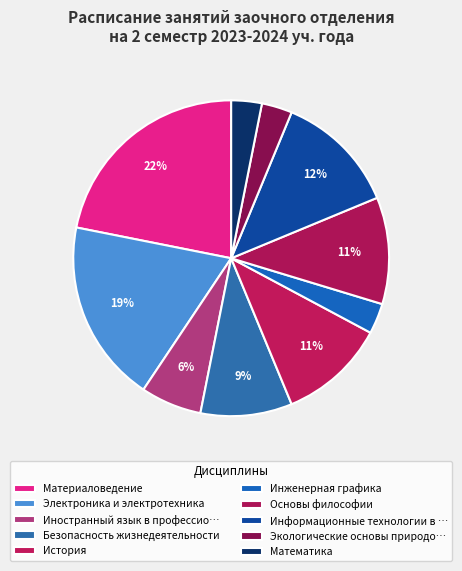

How much of the chart is everything except Электроника и электротехника?

81.2%